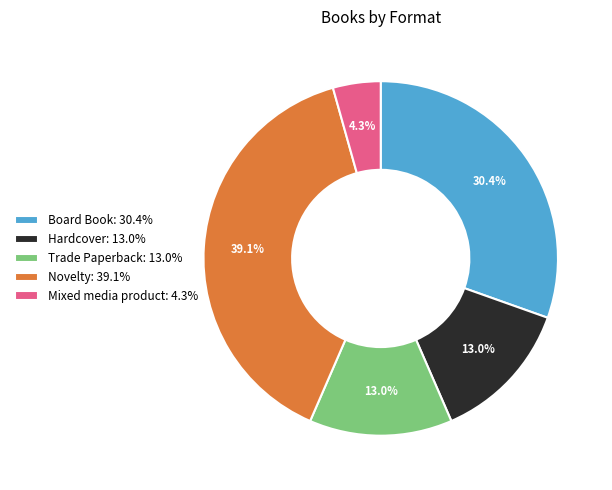

Is there a majority slice in this chart?

No